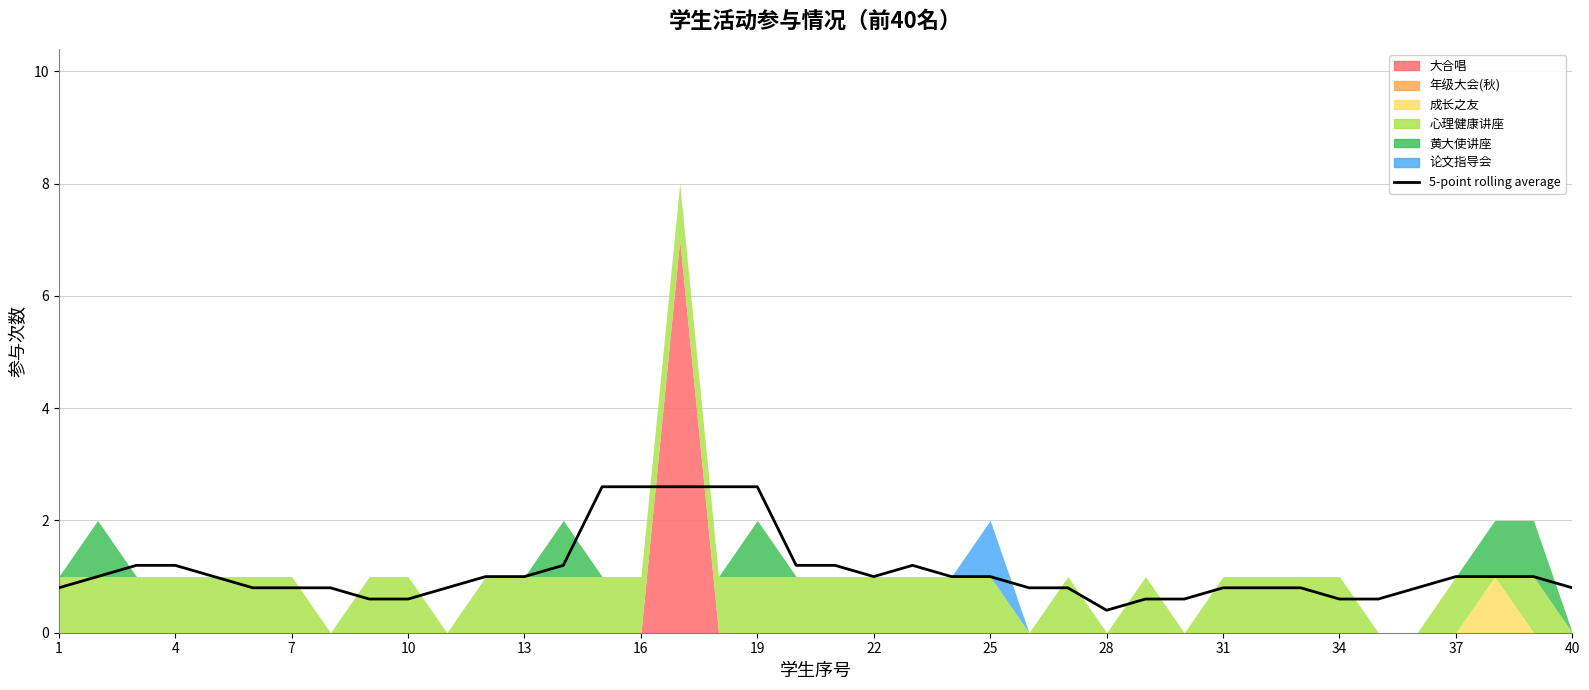

True or false: there are more than 0 points higher than both neighbors.

True